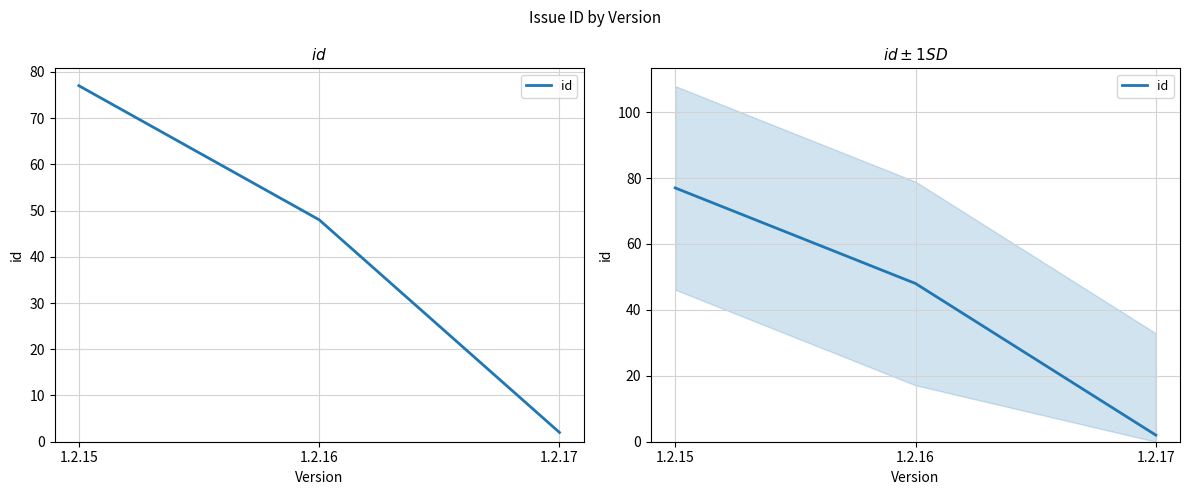

What value does the data have at 1.2.17?

2